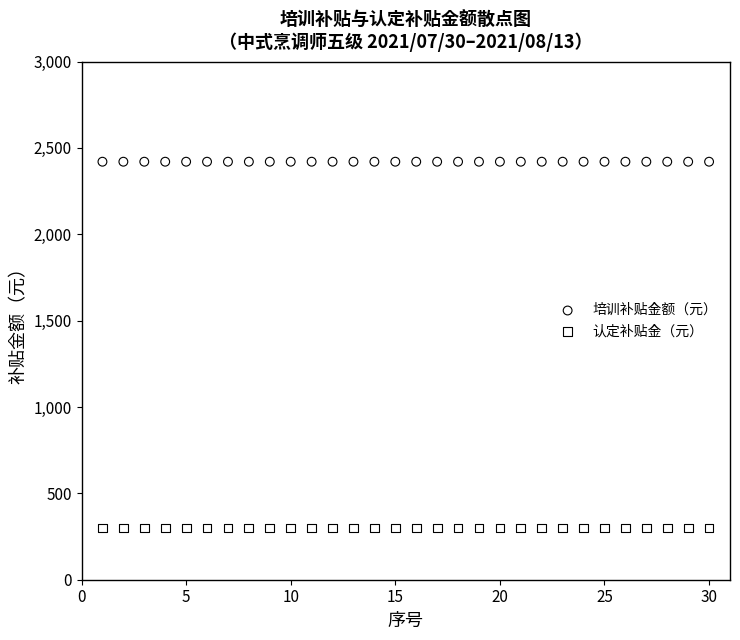

What are all the series names shown in the legend?

培训补贴金额（元）, 认定补贴金（元）